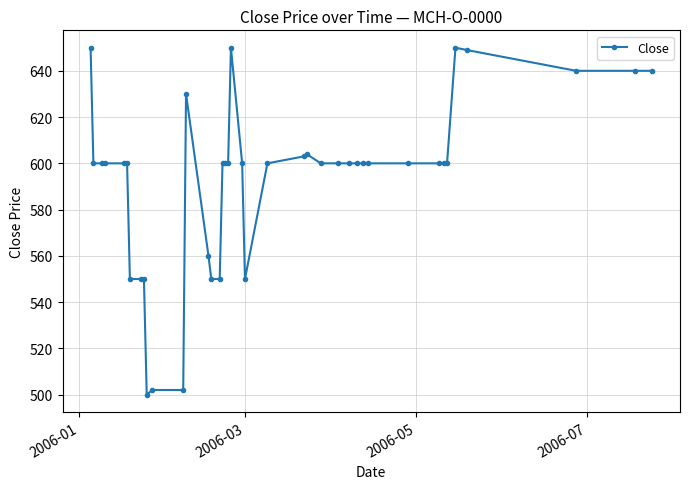

True or false: there are more than 2 points higher than both neighbors.

True